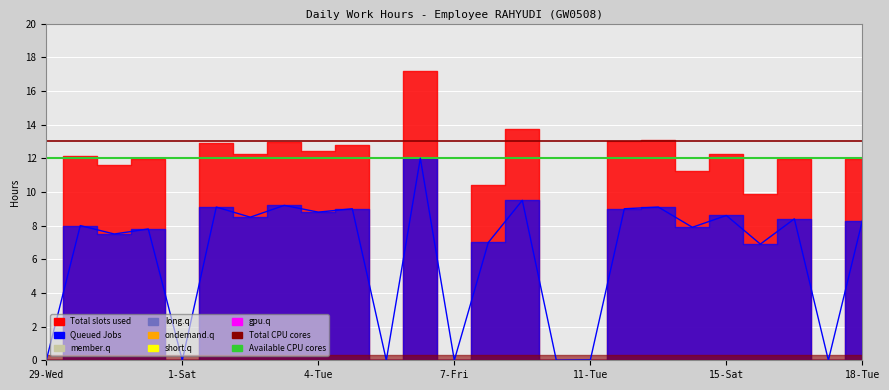

Reading right to left, extract all data points from this chart.

Total slots used: 11.9	0.0	12.0	9.9	12.3	11.3	13.1	13.0	0.0	0.0	13.7	10.4	0.0	17.2	0.0	12.8	12.4	13.0	12.3	12.9	0.0	12.0	11.6	12.1	0.0
Queued Jobs: 8.3	0.0	8.4	6.9	8.6	7.9	9.1	9.0	0.0	0.0	9.5	7.0	0.0	12.0	0.0	9.0	8.8	9.2	8.5	9.1	0.0	7.8	7.5	8.0	0.0
Total CPU cores: 13.0	13.0	13.0	13.0	13.0	13.0	13.0	13.0	13.0	13.0	13.0	13.0	13.0	13.0	13.0	13.0	13.0	13.0	13.0	13.0	13.0	13.0	13.0	13.0	13.0
Available CPU cores: 12.0	12.0	12.0	12.0	12.0	12.0	12.0	12.0	12.0	12.0	12.0	12.0	12.0	12.0	12.0	12.0	12.0	12.0	12.0	12.0	12.0	12.0	12.0	12.0	12.0